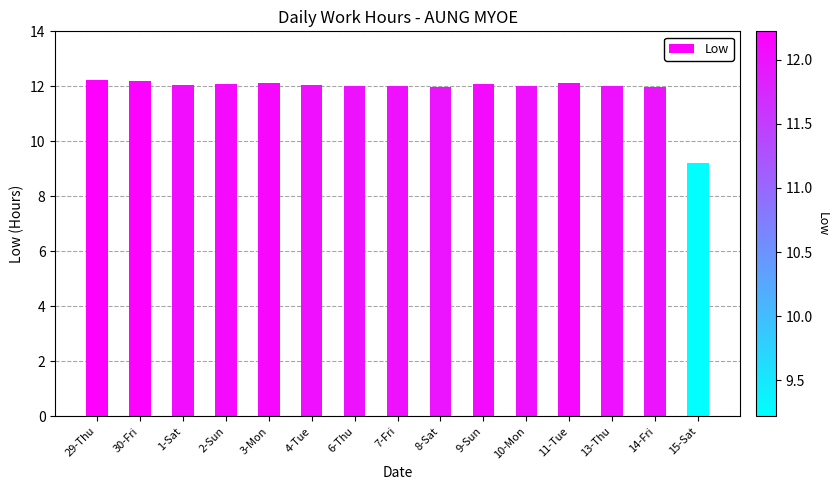

What is the value of the 4th bar from the left?

12.1